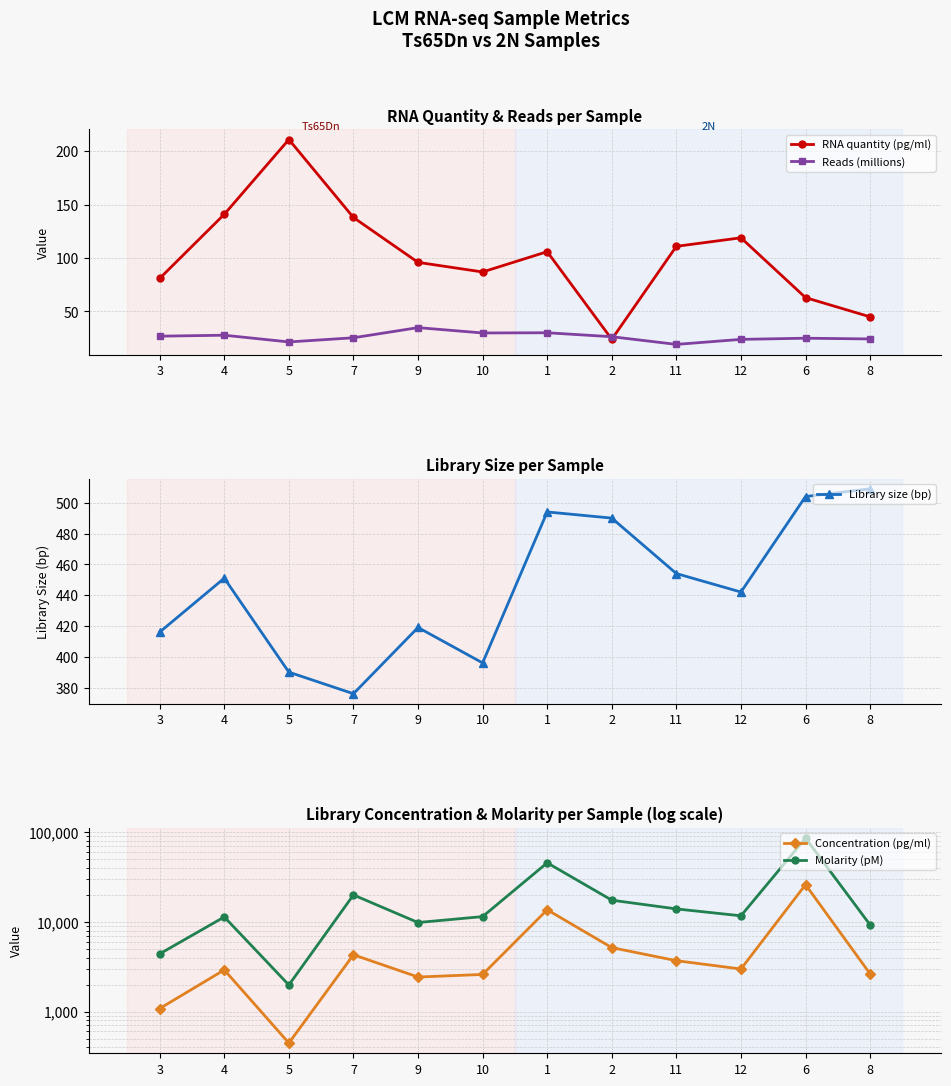

The Library size (bp) series shows 521.5 at 5. True or false?

False